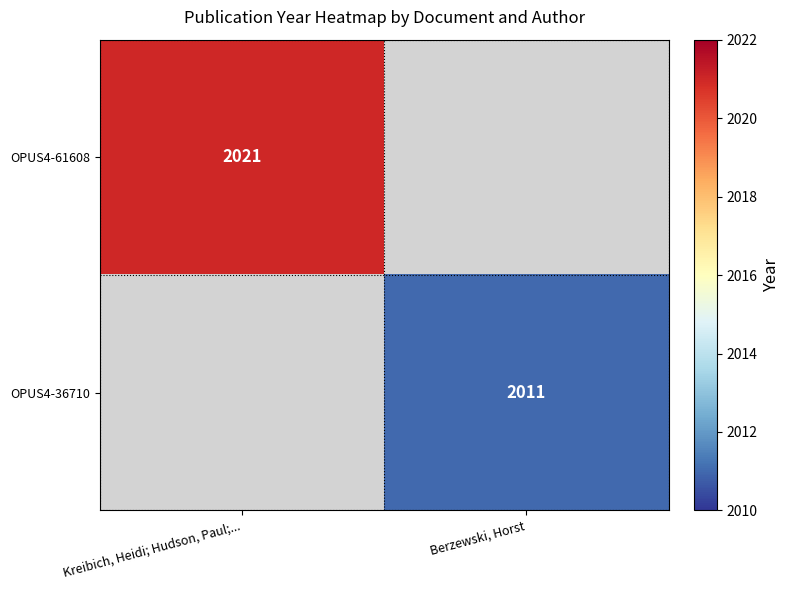

The value of OPUS4-61608 at Kreibich, Heidi; Hudson, Paul;... is 450. True or false?

False